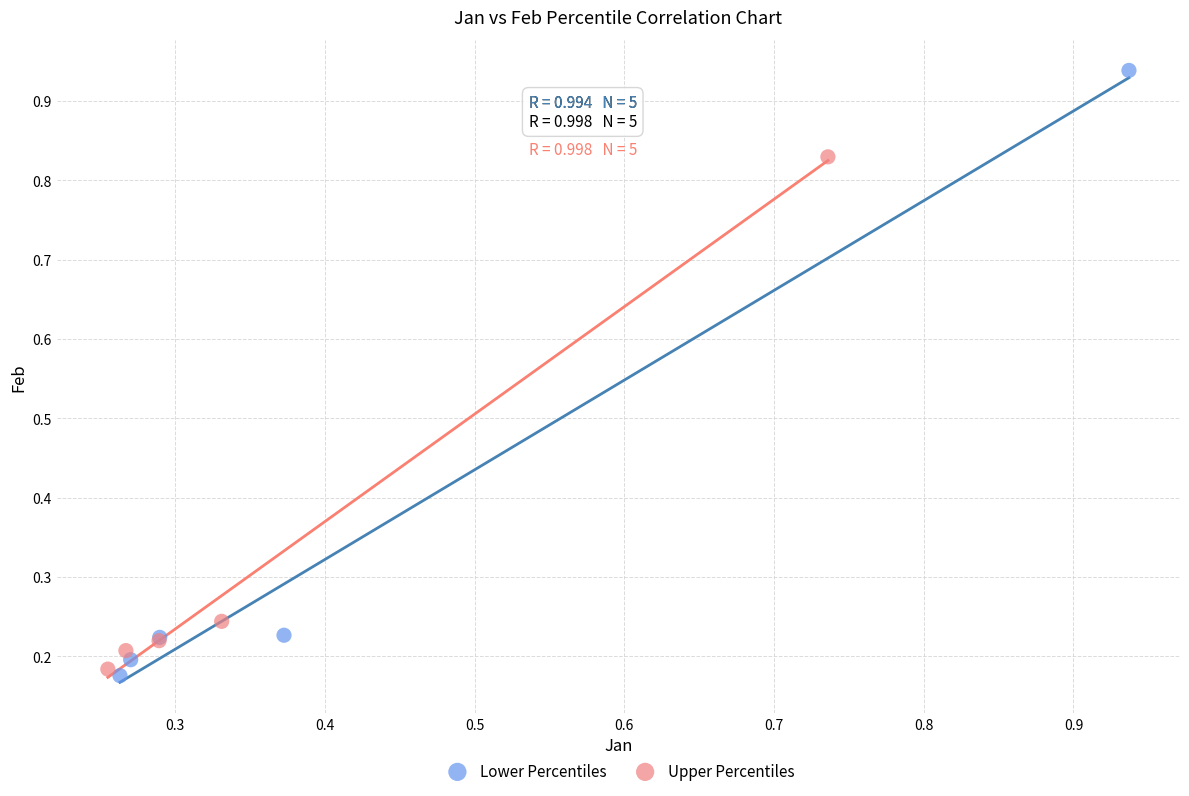

Which series reaches the maximum Y coordinate?

Lower Percentiles